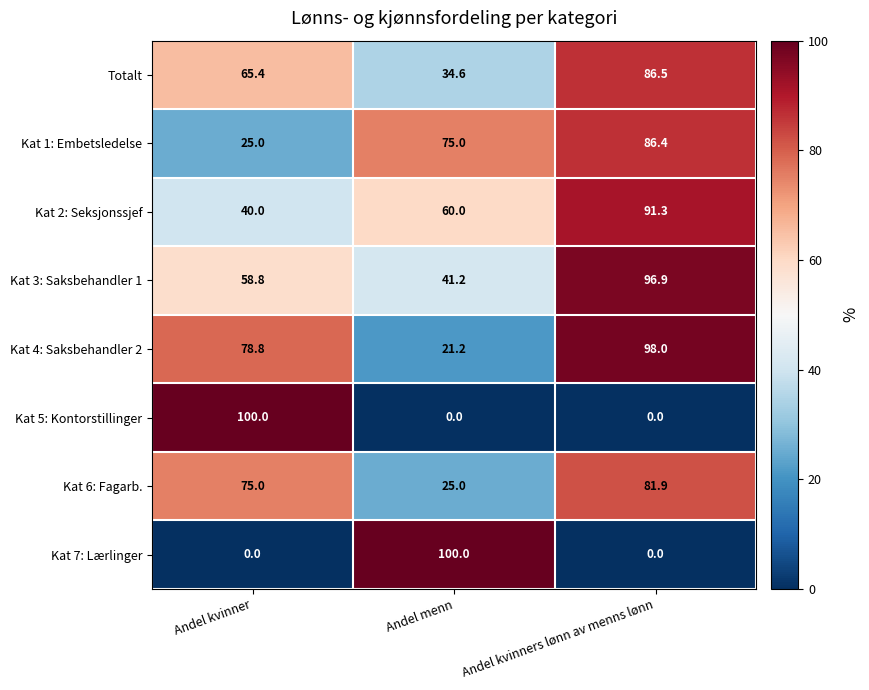

Reading left to right, what are all the values shown in this chart?

Totalt: Andel kvinner=65.4	Andel menn=34.6	Andel kvinners lønn av menns lønn=86.5
Kat 1: Embetsledelse: Andel kvinner=25.0	Andel menn=75.0	Andel kvinners lønn av menns lønn=86.4
Kat 2: Seksjonssjef: Andel kvinner=40.0	Andel menn=60.0	Andel kvinners lønn av menns lønn=91.3
Kat 3: Saksbehandler 1: Andel kvinner=58.8	Andel menn=41.2	Andel kvinners lønn av menns lønn=96.9
Kat 4: Saksbehandler 2: Andel kvinner=78.8	Andel menn=21.2	Andel kvinners lønn av menns lønn=98.0
Kat 5: Kontorstillinger: Andel kvinner=100.0	Andel menn=0.0	Andel kvinners lønn av menns lønn=0.0
Kat 6: Fagarb.: Andel kvinner=75.0	Andel menn=25.0	Andel kvinners lønn av menns lønn=81.9
Kat 7: Lærlinger: Andel kvinner=0.0	Andel menn=100.0	Andel kvinners lønn av menns lønn=0.0